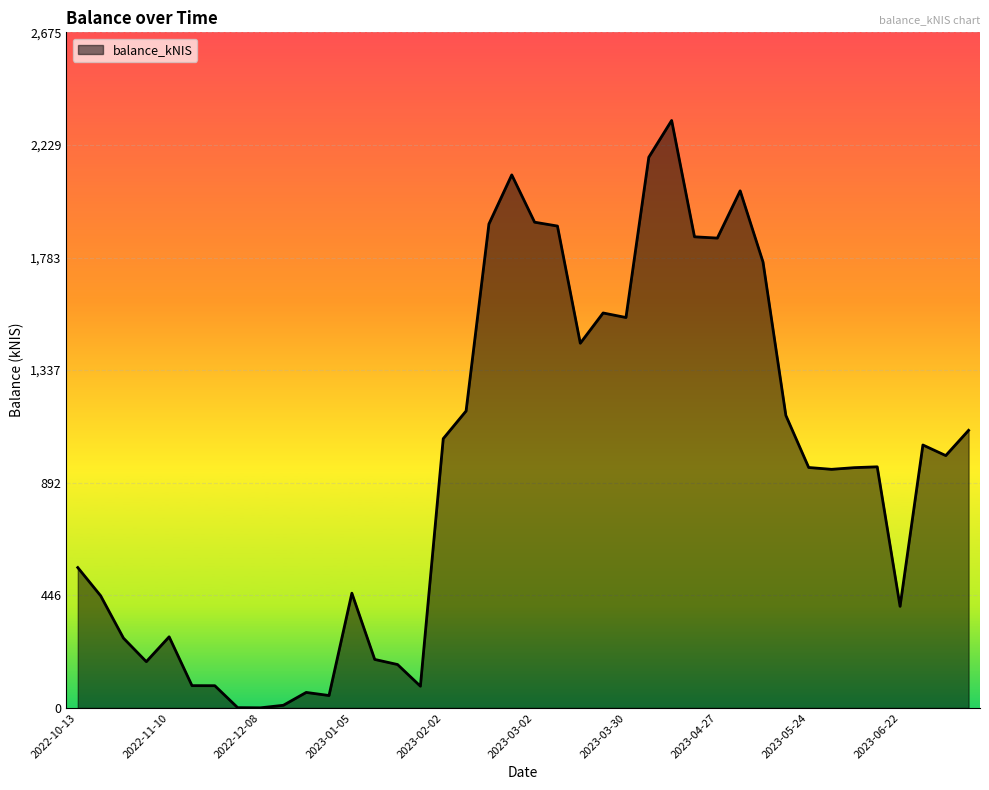

What is the maximum value shown in the chart?

2326.0